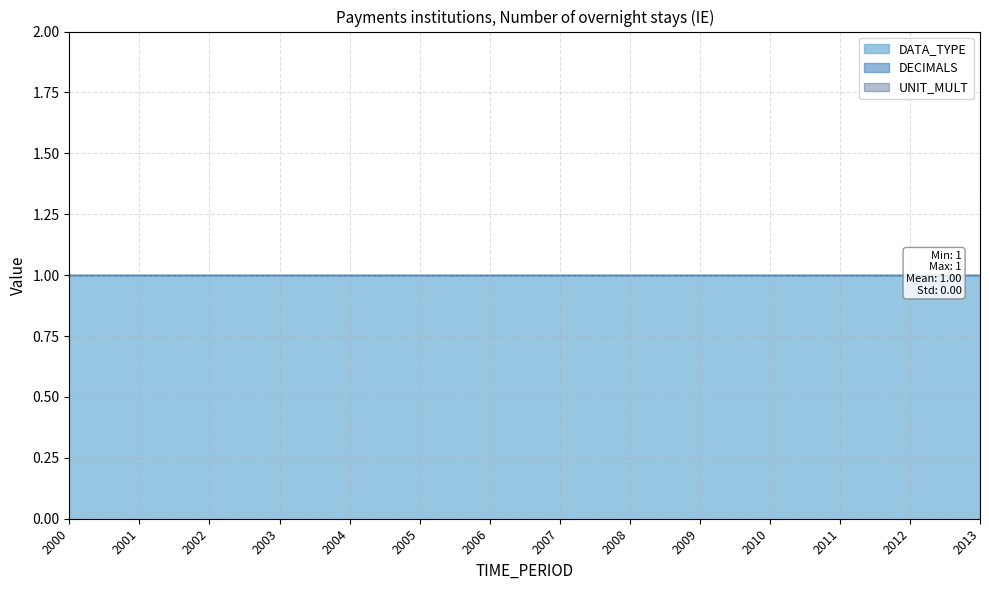

Reading left to right, list all the values displayed in this chart.

TIME_PERIOD: 2000	2001	2002	2003	2004	2005	2006	2007	2008	2009	2010	2011	2012	2013
DATA_TYPE: 1	1	1	1	1	1	1	1	1	1	1	1	1	1
DECIMALS: 0	0	0	0	0	0	0	0	0	0	0	0	0	0
UNIT_MULT: 0	0	0	0	0	0	0	0	0	0	0	0	0	0